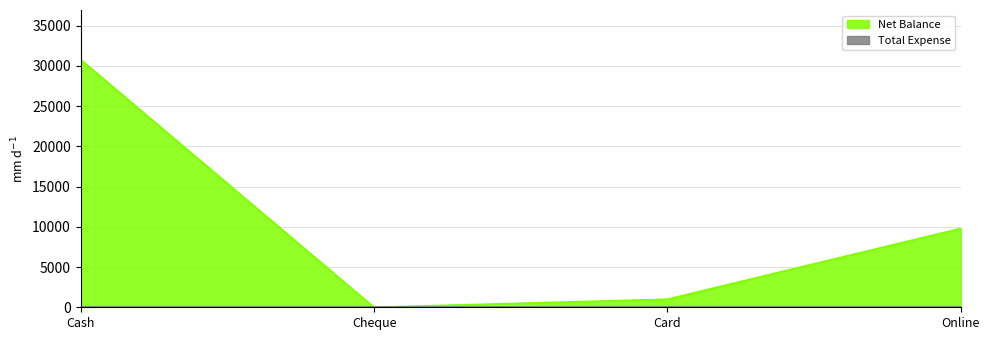

At which label does the data first exceed 9799?

Cash